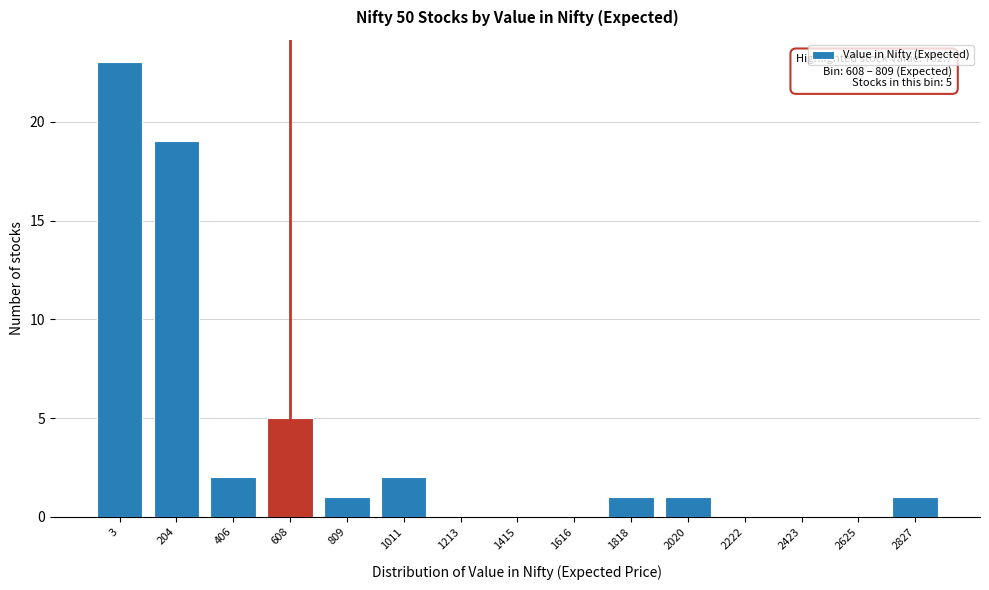

Reading left to right, transcribe all the data shown in this chart.

3=23	204=19	406=2	608=5	809=1	1011=2	1213=0	1415=0	1616=0	1818=1	2020=1	2222=0	2423=0	2625=0	2827=1